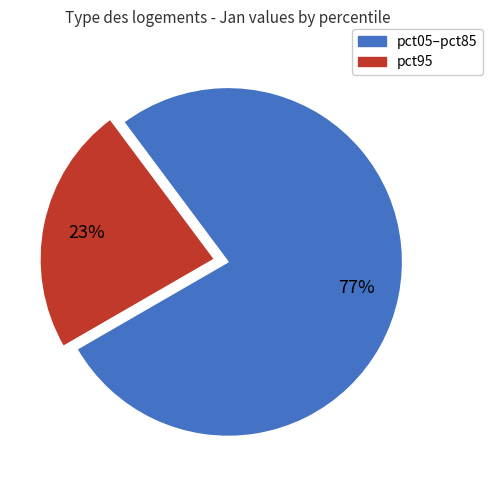

To the nearest percent, what is the average slice percentage?

50%